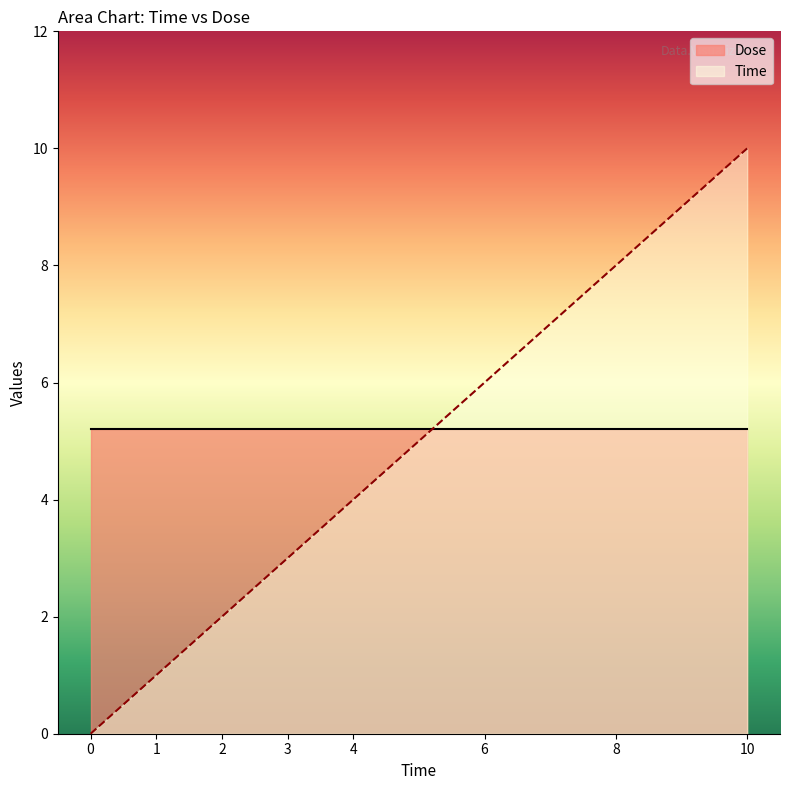

What is the approximate value of Time at 8?

8.0